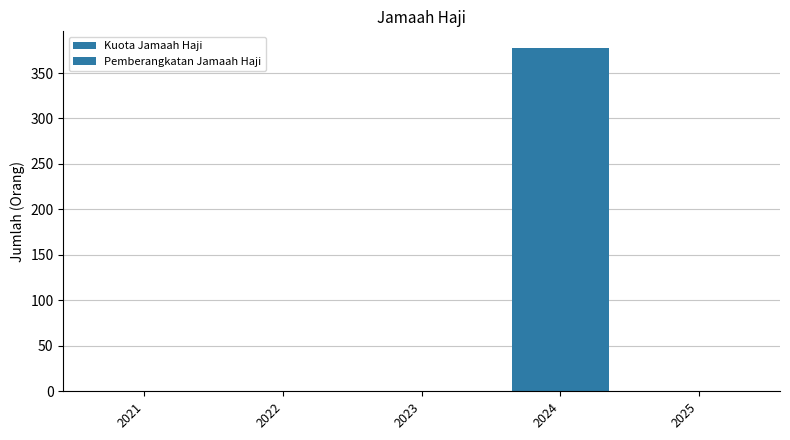

Where is Kuota Jamaah Haji nearest to the value 188?

2021